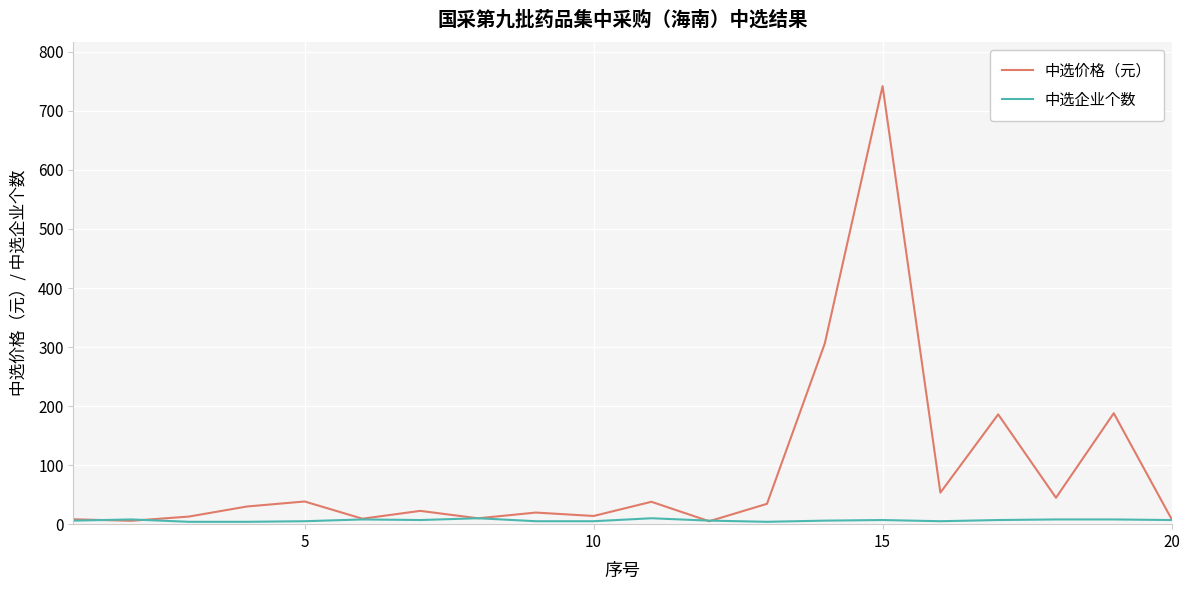

What are all the series names shown in the legend?

中选价格（元）, 中选企业个数